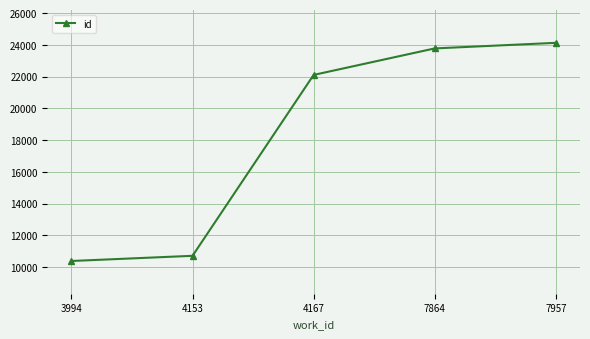

Is it true that the value at 7957 is 24130?

True